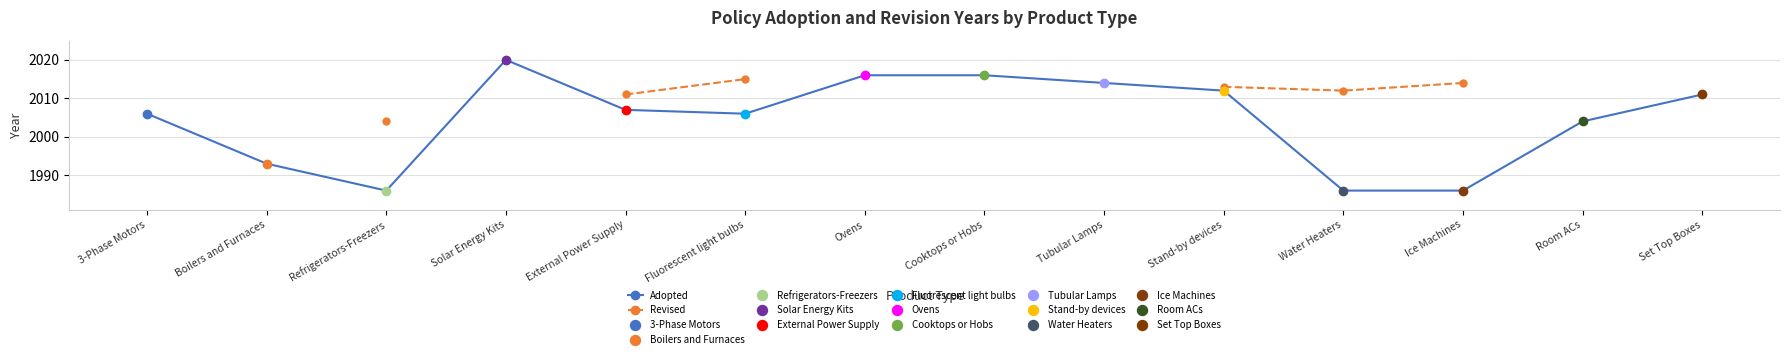

The Revised series shows 3470.0 at Set Top Boxes. True or false?

False